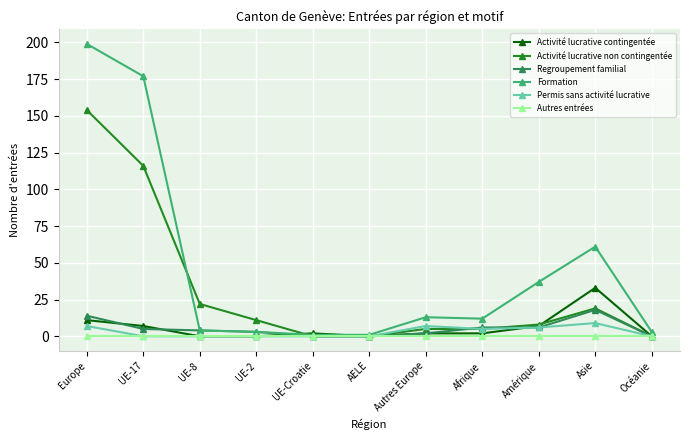

Count the number of data series in this chart.

6